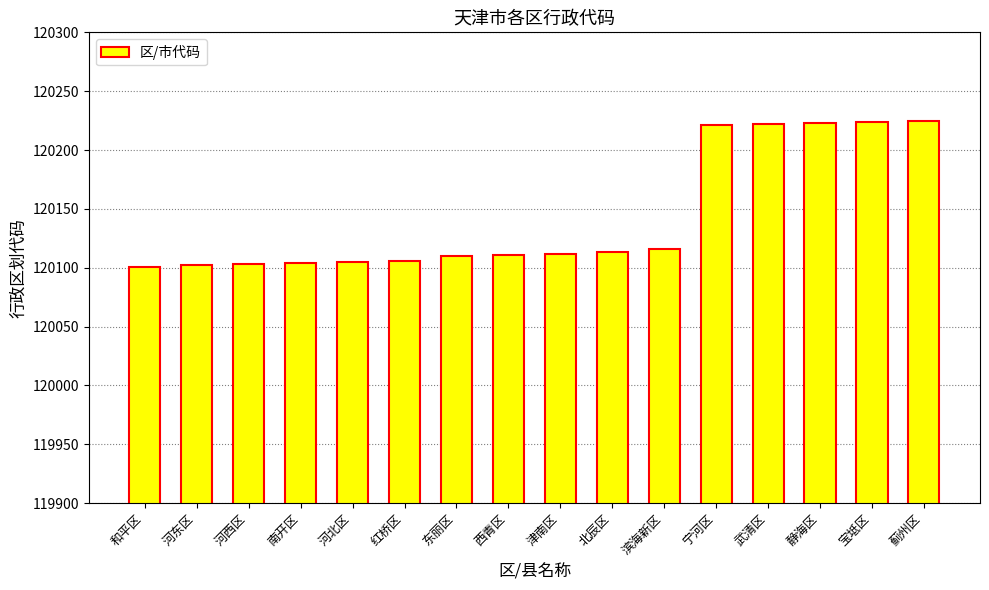

What is the ratio of the value at 静海区 to the value at 宝坻区?

1.0